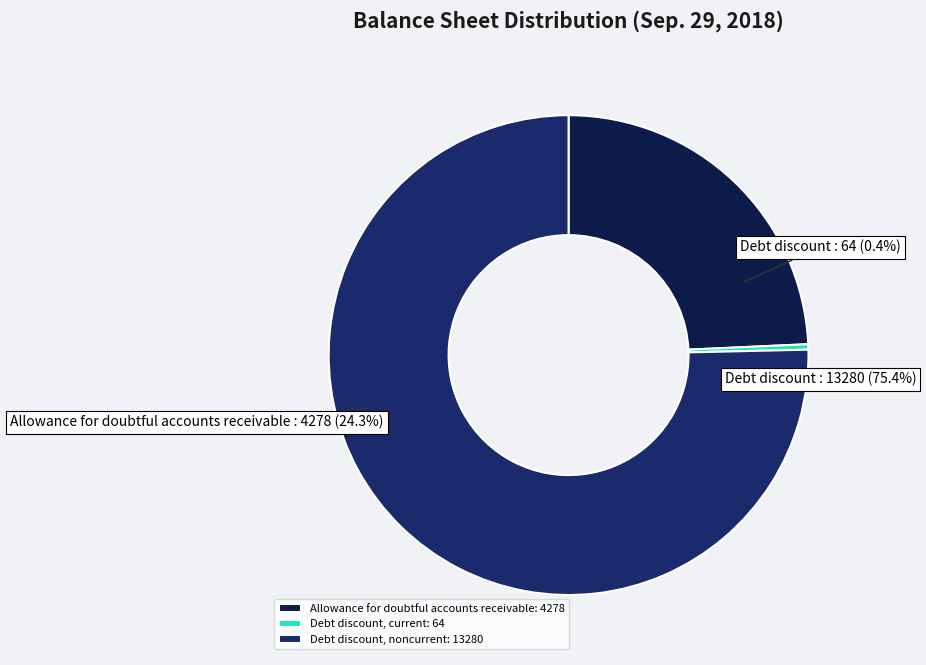

Does Debt discount, noncurrent represent more than half of the total?

Yes